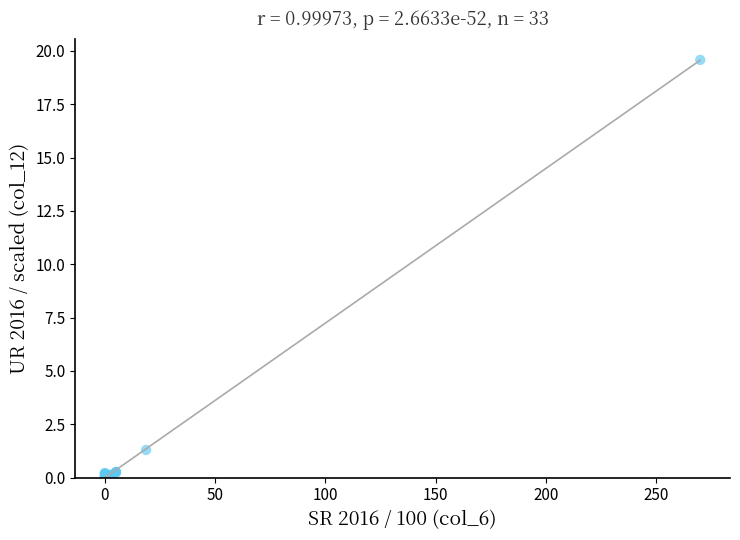

What Y value in the scatter plot is closest to 9?

1.3